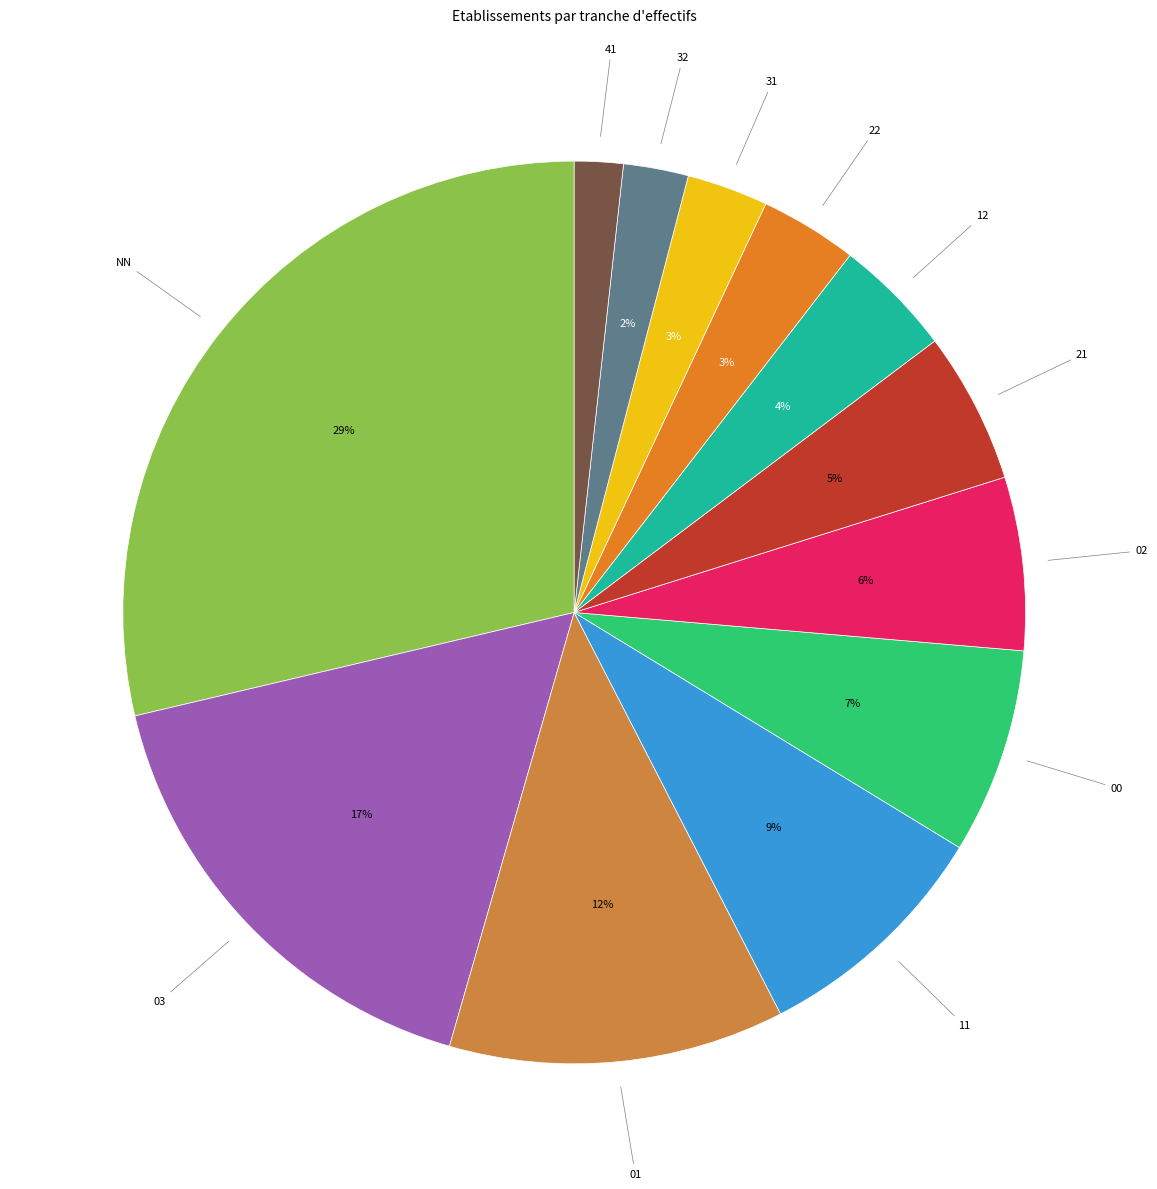

Is the sum of 22 and 01 greater than half?

No